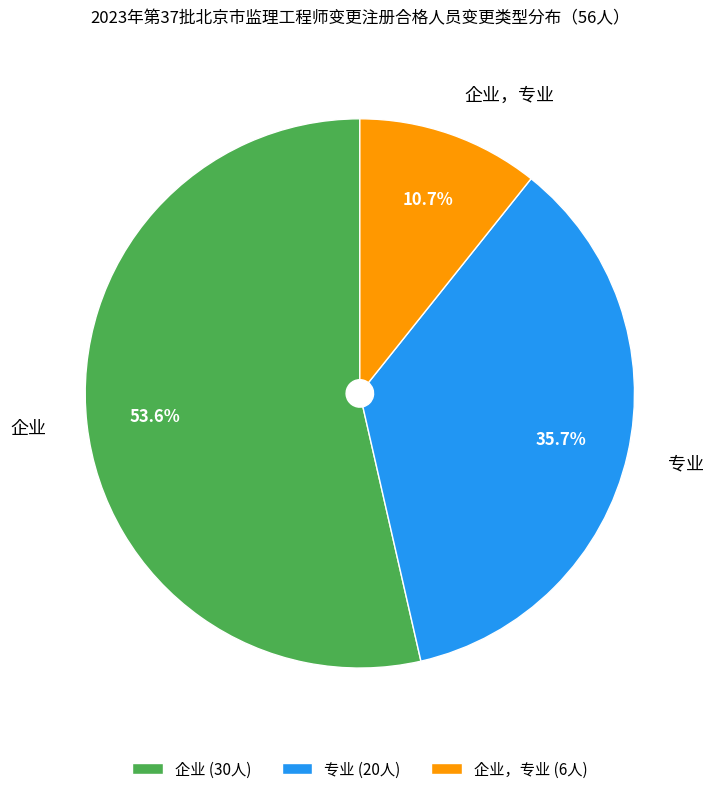

True or false: 企业，专业 accounts for 11% of the total.

True